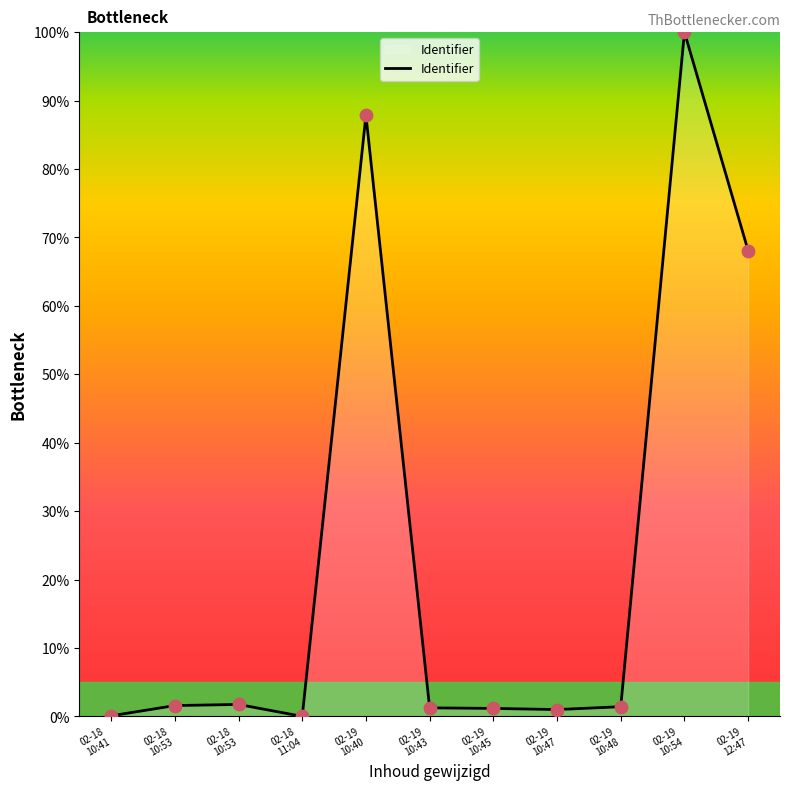

What is the change in value from 02-18
10:41 to 02-18
10:53?

+1.5